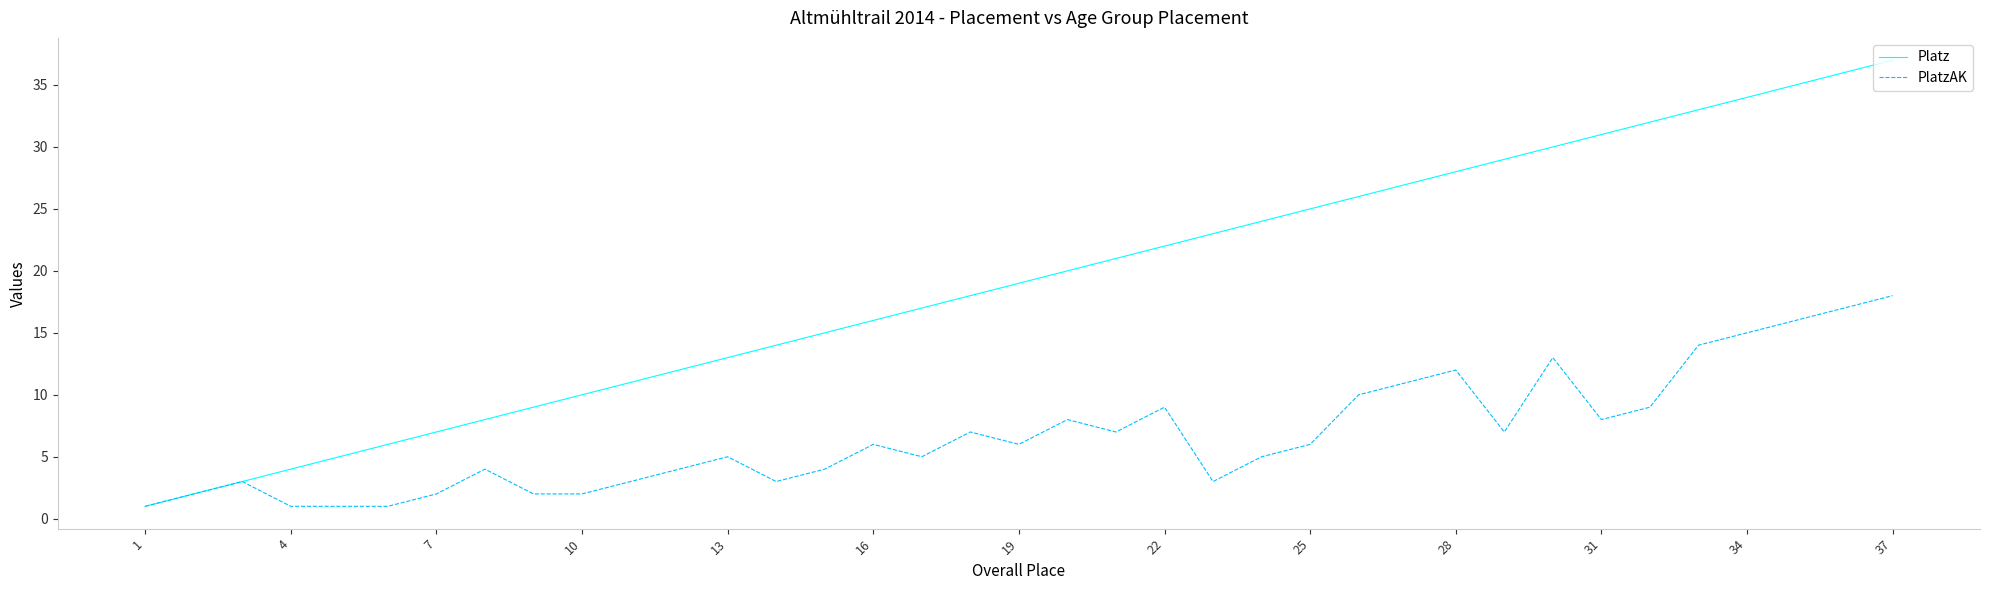

List the series in order of their peak value, highest first.

Platz, PlatzAK